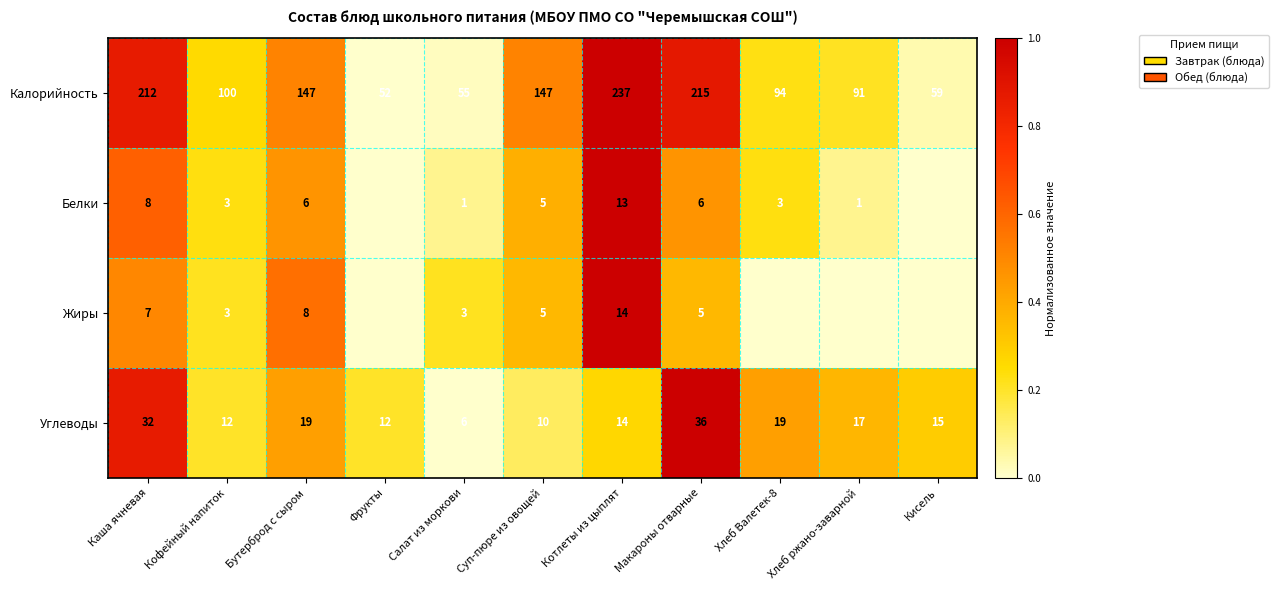

At which label does Углеводы reach its peak?

Макароны отварные